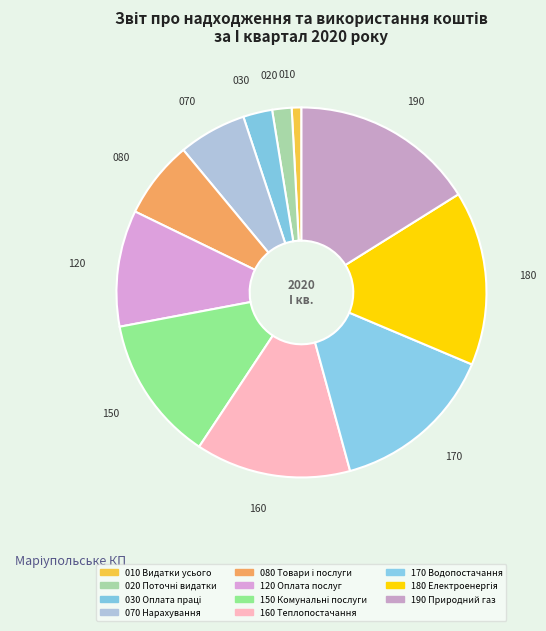

How many segments does this pie chart have?

11